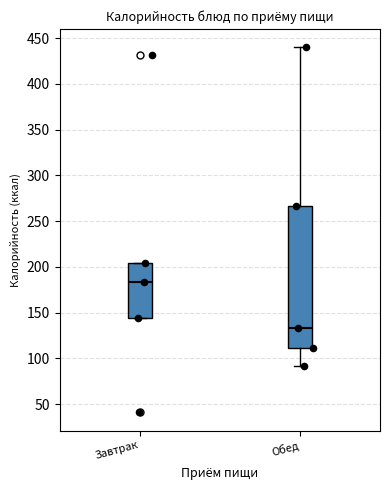

Reading left to right, transcribe this box plot: for each box, give where its median line is, the range the box spans, and where its two whiskers end, as read against the y-axis. The values are not printed on the chart, so give them approximately, as read against the axis.

Завтрак: median 185, box 145 to 205, whiskers 145 to 205
Обед: median 135, box 110 to 265, whiskers 90 to 440